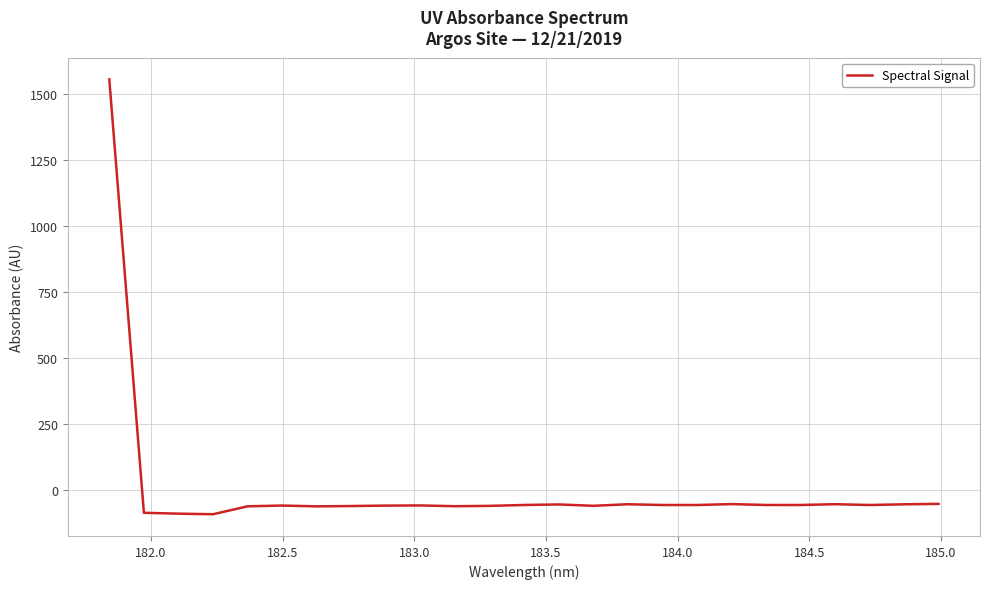

True or false: the data has more than 1 interior local peaks.

True